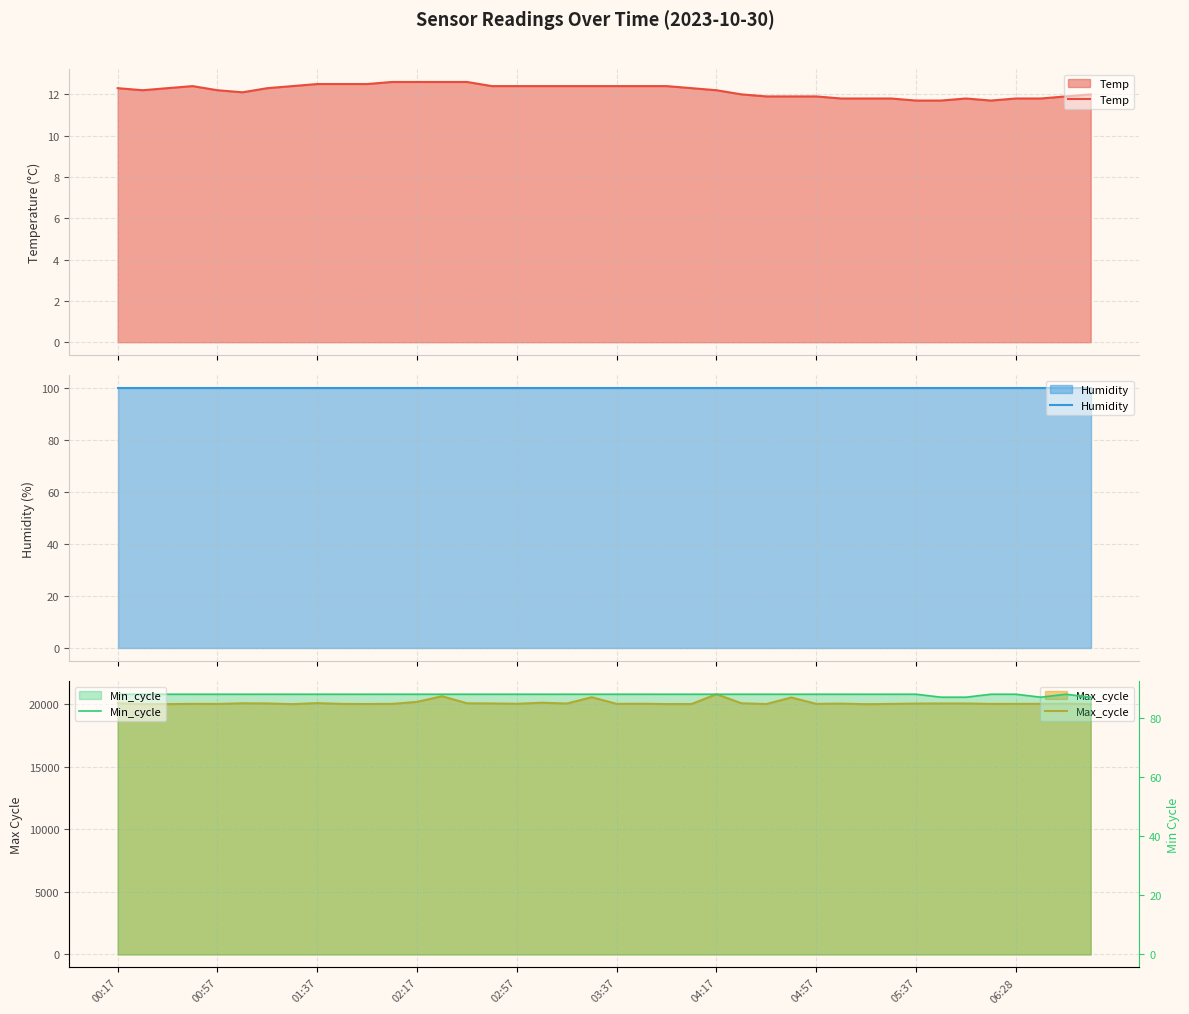

Reading left to right, extract all data points from this chart.

Temp: 12.3	12.2	12.3	12.4	12.2	12.1	12.3	12.4	12.5	12.5	12.5	12.6	12.6	12.6	12.6	12.4	12.4	12.4	12.4	12.4	12.4	12.4	12.4	12.3	12.2	12.0	11.9	11.9	11.9	11.8	11.8	11.8	11.7	11.7	11.8	11.7	11.8	11.8	11.9	12.0
Humidity: 99.9	99.9	99.9	99.9	99.9	99.9	99.9	99.9	99.9	99.9	99.9	99.9	99.9	99.9	99.9	99.9	99.9	99.9	99.9	99.9	99.9	99.9	99.9	99.9	99.9	99.9	99.9	99.9	99.9	99.9	99.9	99.9	99.9	99.9	99.9	99.9	99.9	99.9	99.9	99.9
Max_cycle: 20096.0	20026.0	20030.0	20050.0	20043.0	20097.0	20083.0	20028.0	20110.0	20045.0	20039.0	20050.0	20210.0	20661.0	20097.0	20084.0	20057.0	20143.0	20075.0	20582.0	20051.0	20061.0	20035.0	20036.0	20821.0	20099.0	20036.0	20562.0	20050.0	20072.0	20023.0	20047.0	20075.0	20082.0	20081.0	20046.0	20049.0	20053.0	20071.0	20025.0
Min_cycle: 88.0	88.0	88.0	88.0	88.0	88.0	88.0	88.0	88.0	88.0	88.0	88.0	88.0	88.0	88.0	88.0	88.0	88.0	88.0	88.0	88.0	88.0	88.0	88.0	88.0	88.0	88.0	88.0	88.0	88.0	88.0	88.0	88.0	87.0	87.0	88.0	88.0	87.0	88.0	87.0